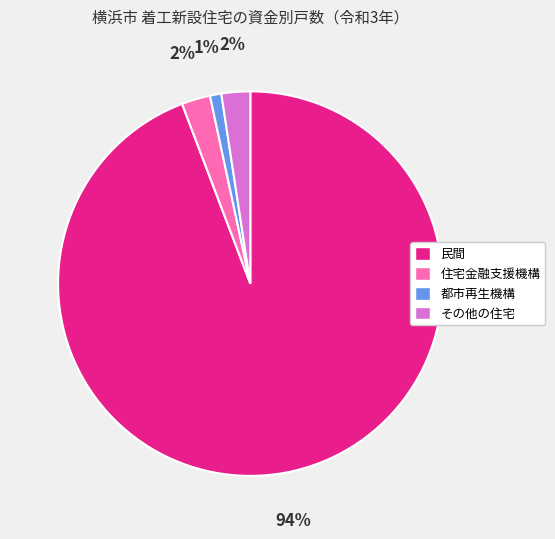

Does any single category account for the majority?

Yes